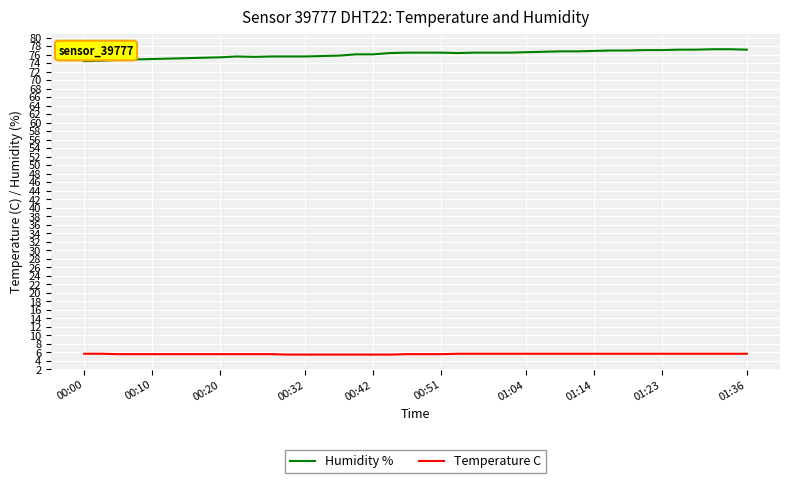

Which series has the largest total across all categories?

Humidity %